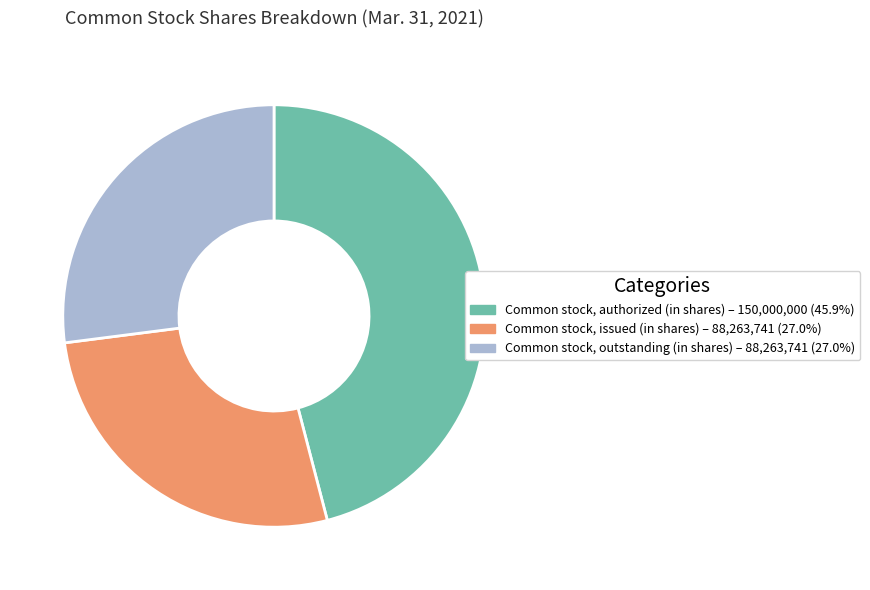

What is the ratio of the value at Common stock, issued (in shares) to the value at Common stock, outstanding (in shares)?

1.0